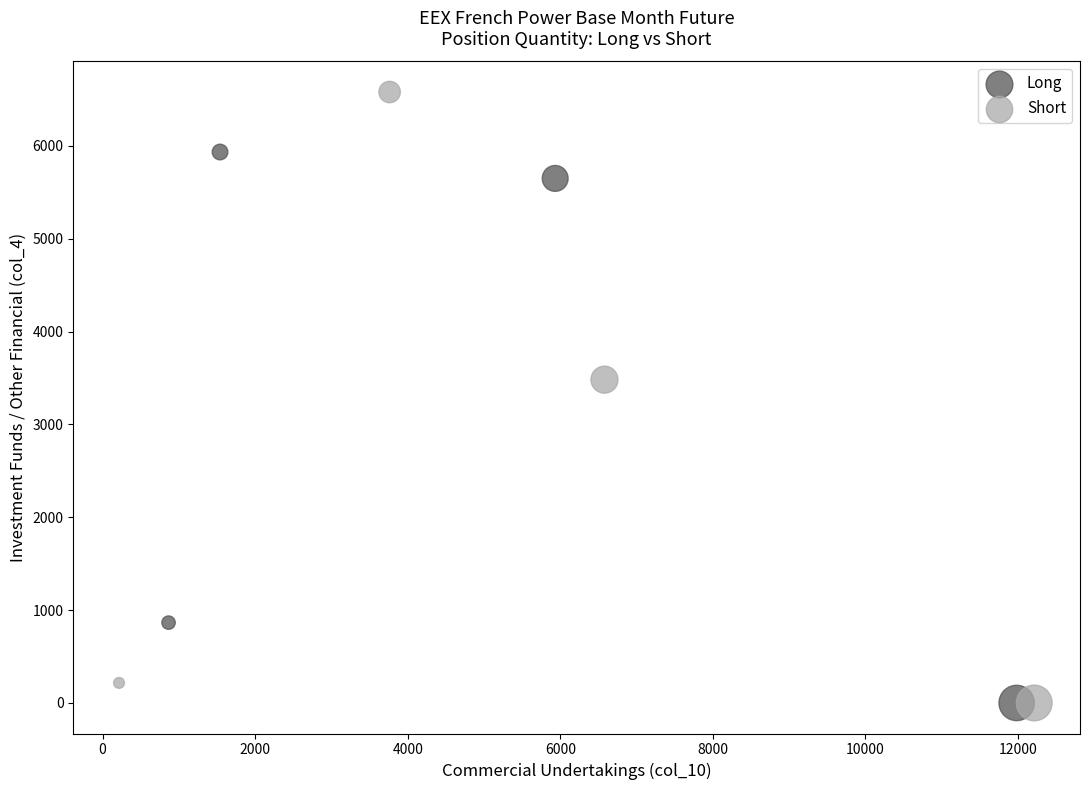

Which series contains the highest Y value?

Short